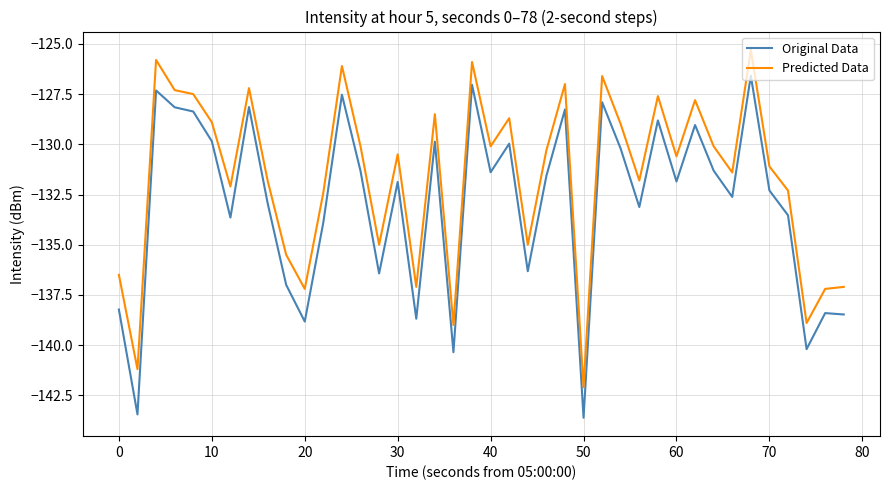

How many lines are shown in the chart?

2